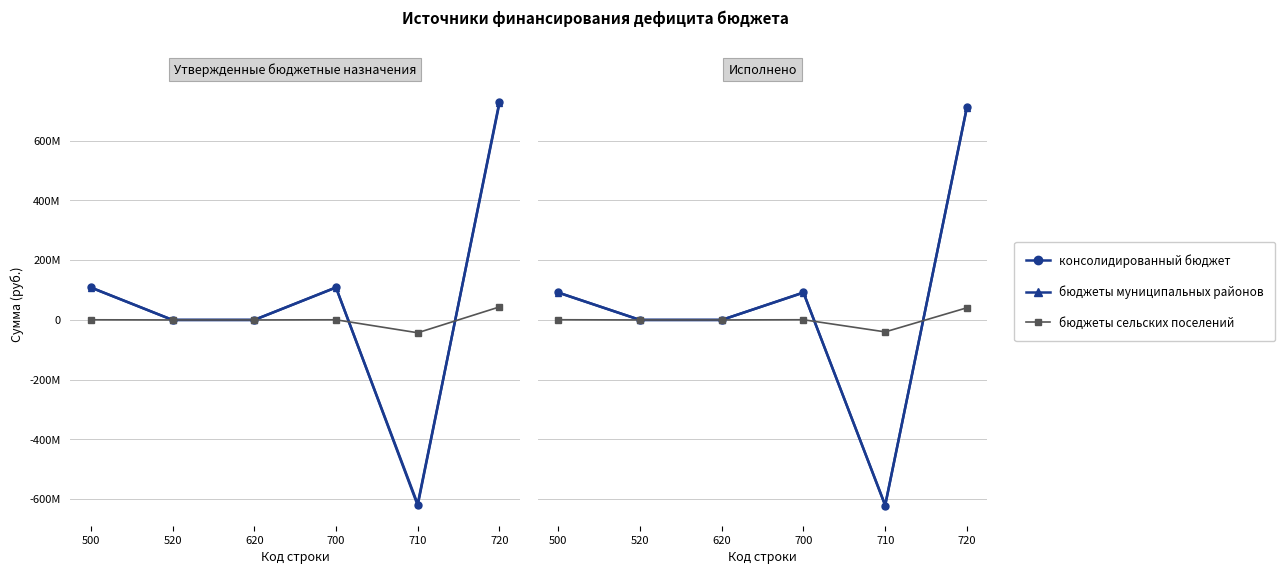

How many negative values does the бюджеты муниципальных районов series have?

1